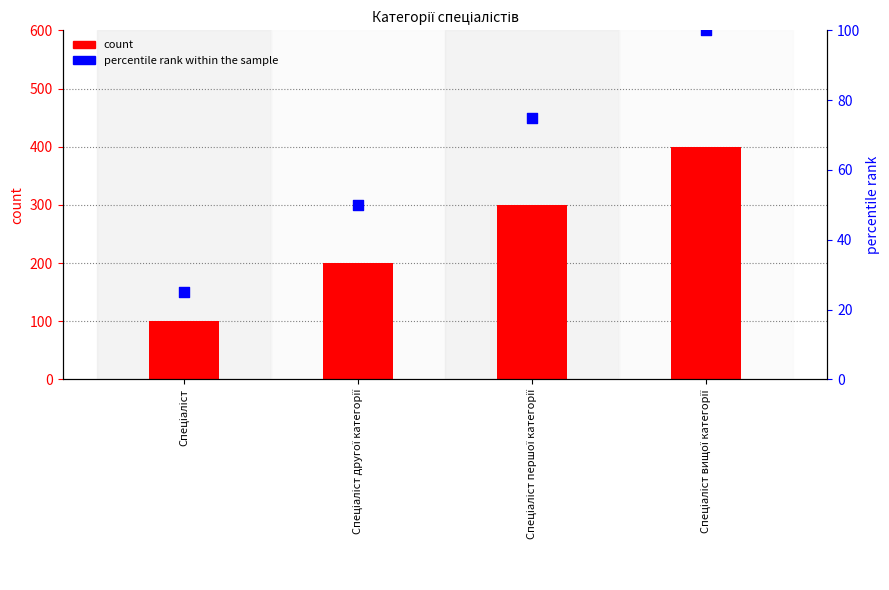

Which series contains the highest Y value?

count